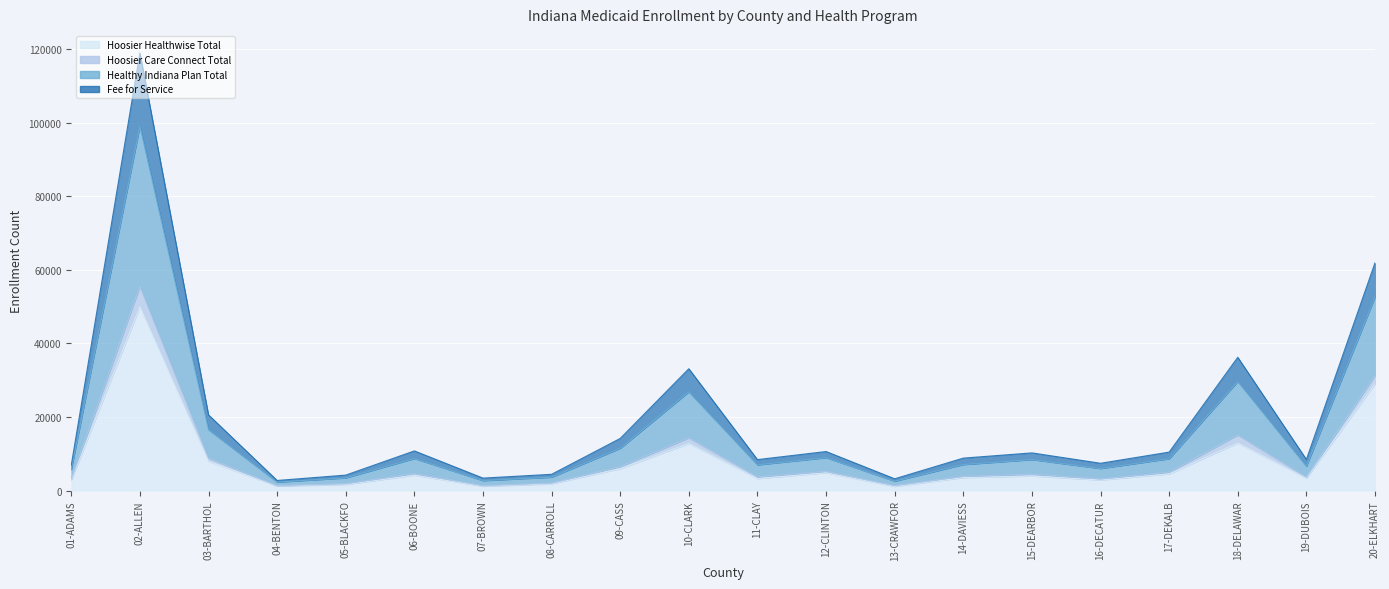

True or false: Fee for Service has more than 1 points higher than both neighbors.

True